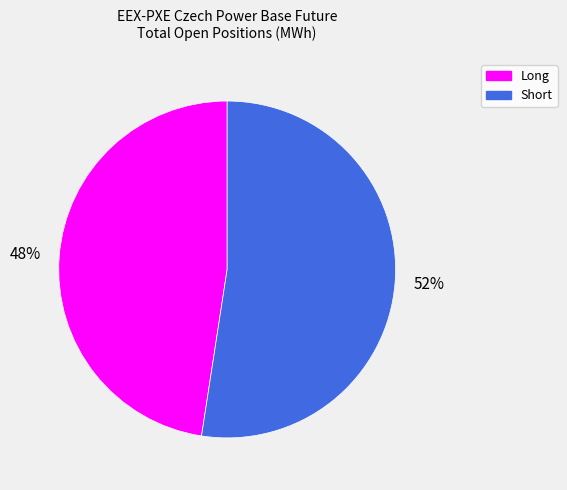

True or false: Short accounts for 38% of the total.

False